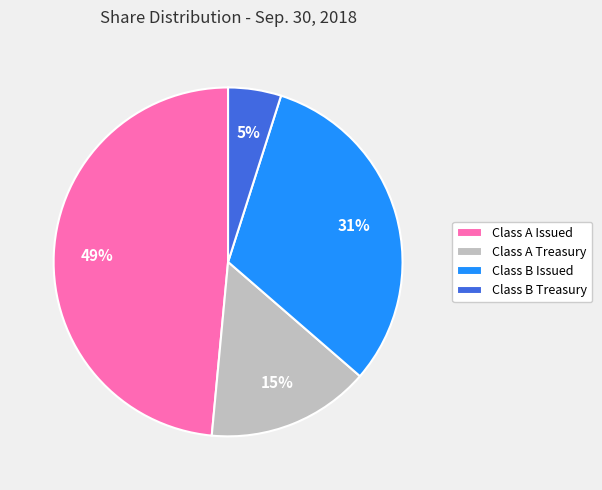

The Class B Treasury slice represents 5% of the pie. True or false?

True